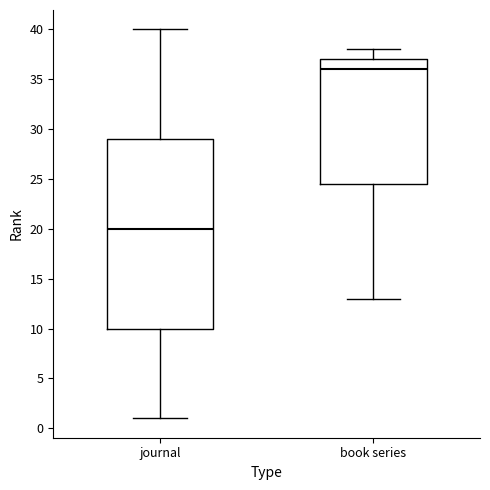

Reading left to right, transcribe this box plot: for each box, give where its median line is, the range the box spans, and where its two whiskers end, as read against the y-axis. The values are not printed on the chart, so give them approximately, as read against the axis.

journal: median 20.0, box 10.0 to 29.0, whiskers 1.0 to 40.0
book series: median 36.0, box 24.5 to 37.0, whiskers 13.0 to 38.0